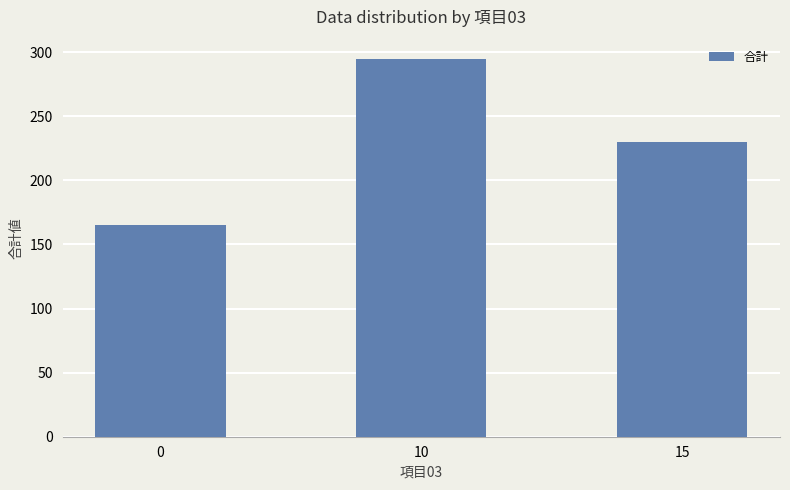

List the labels in order of value, largest first.

10, 15, 0